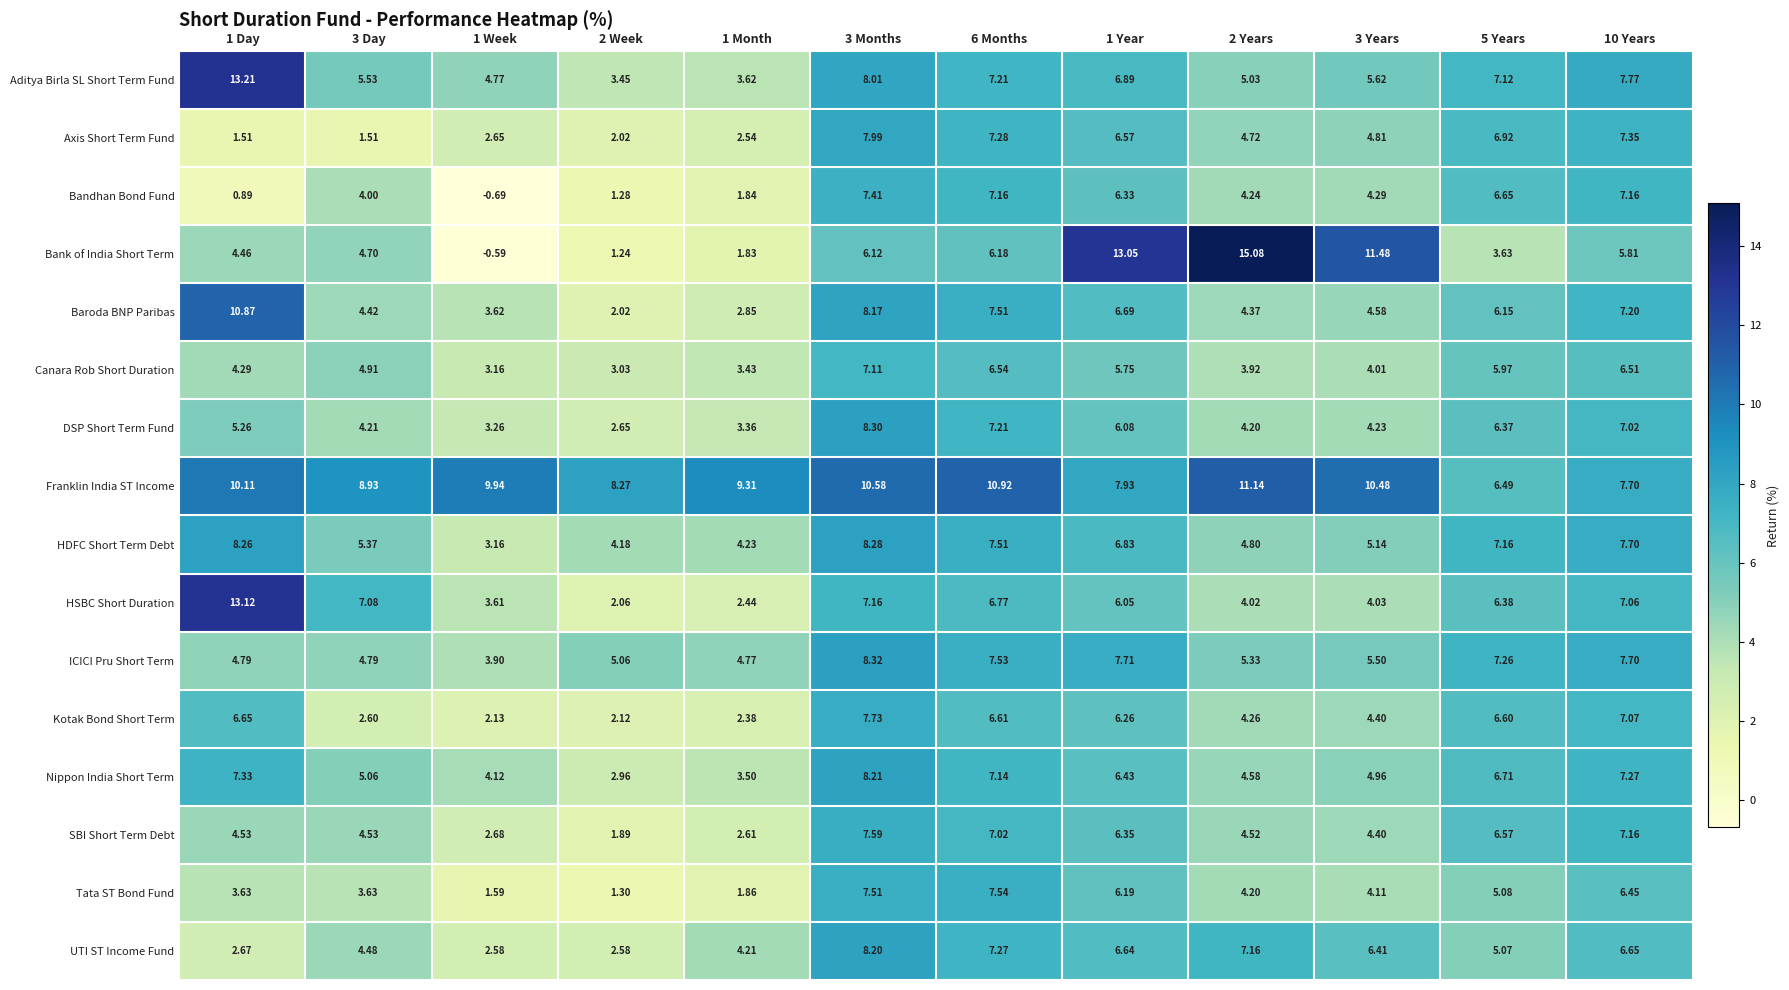

Which series has the widest spread of values?

Bank of India Short Term